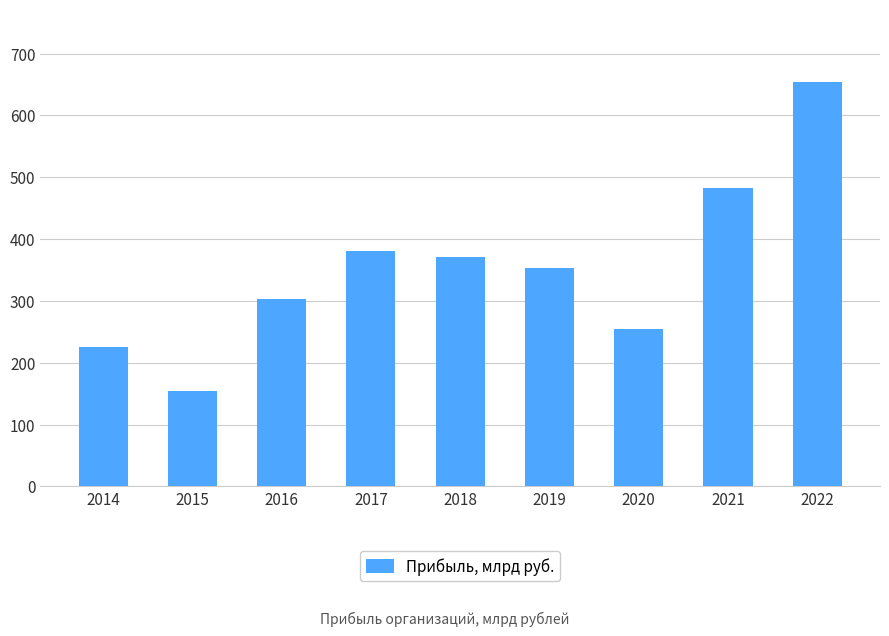

At which label is the value closest to 404?

2017